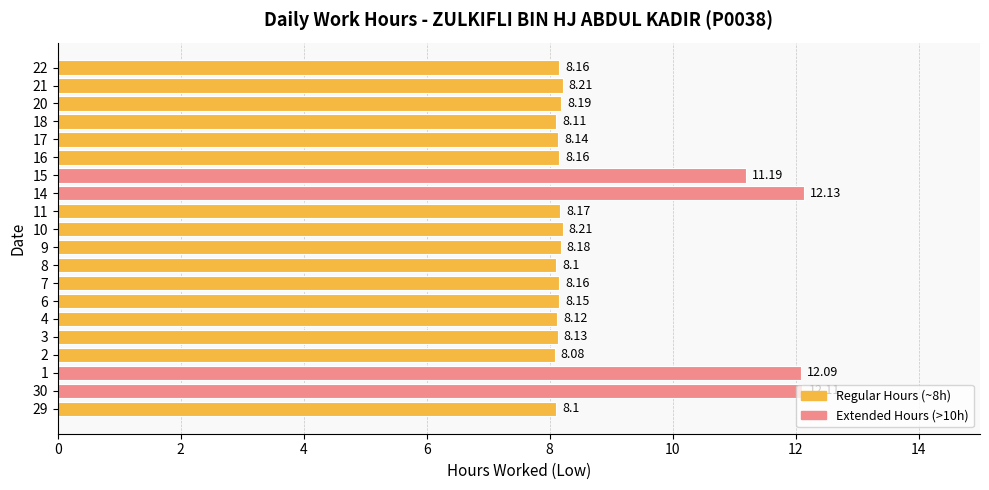

What is the sum of the values at 30 and 16?

20.3